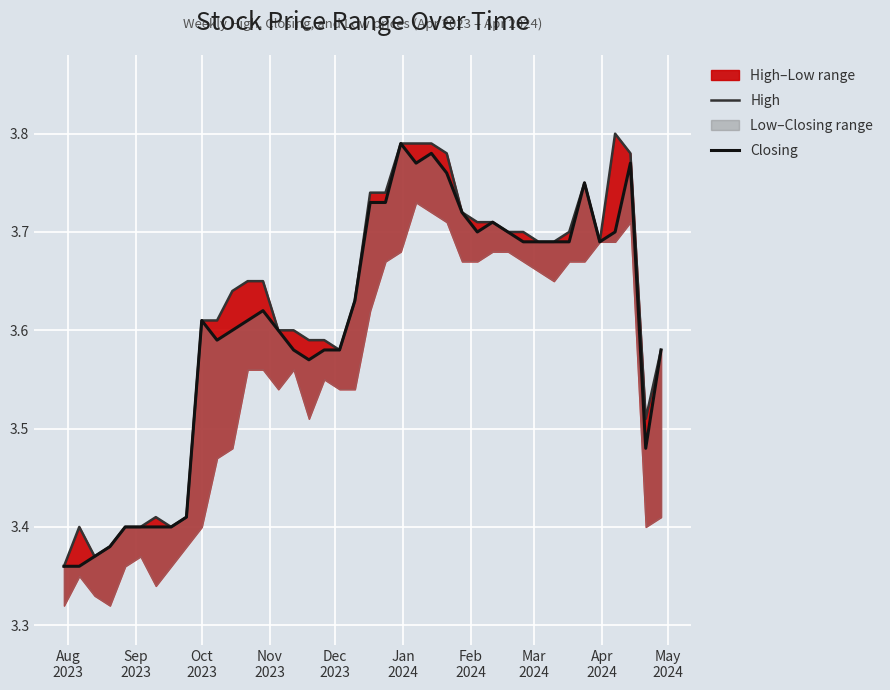

What is the minimum value for High?

3.4